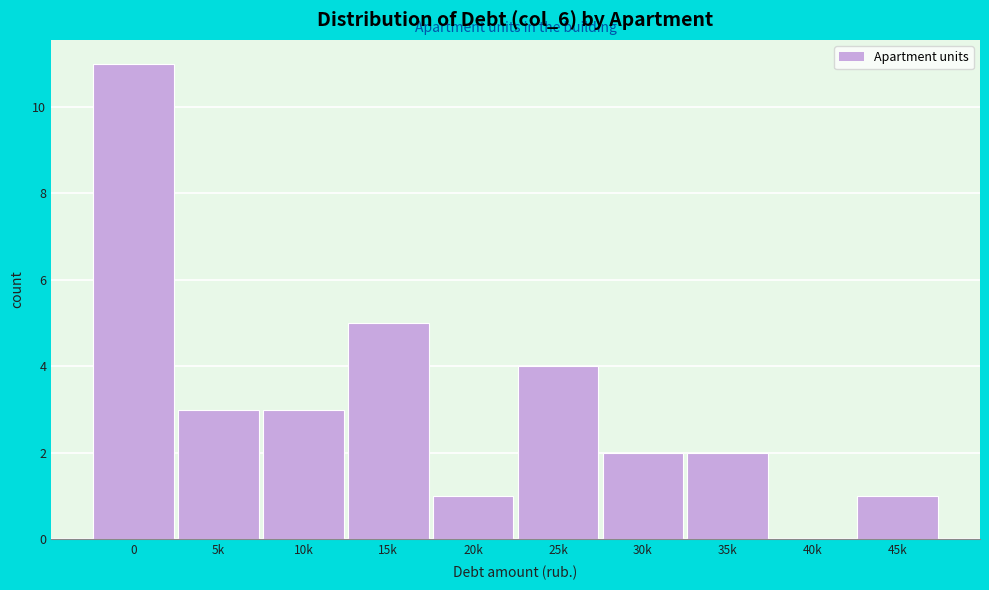

Reading left to right, list all the values displayed in this chart.

0=11	5k=3	10k=3	15k=5	20k=1	25k=4	30k=2	35k=2	40k=0	45k=1